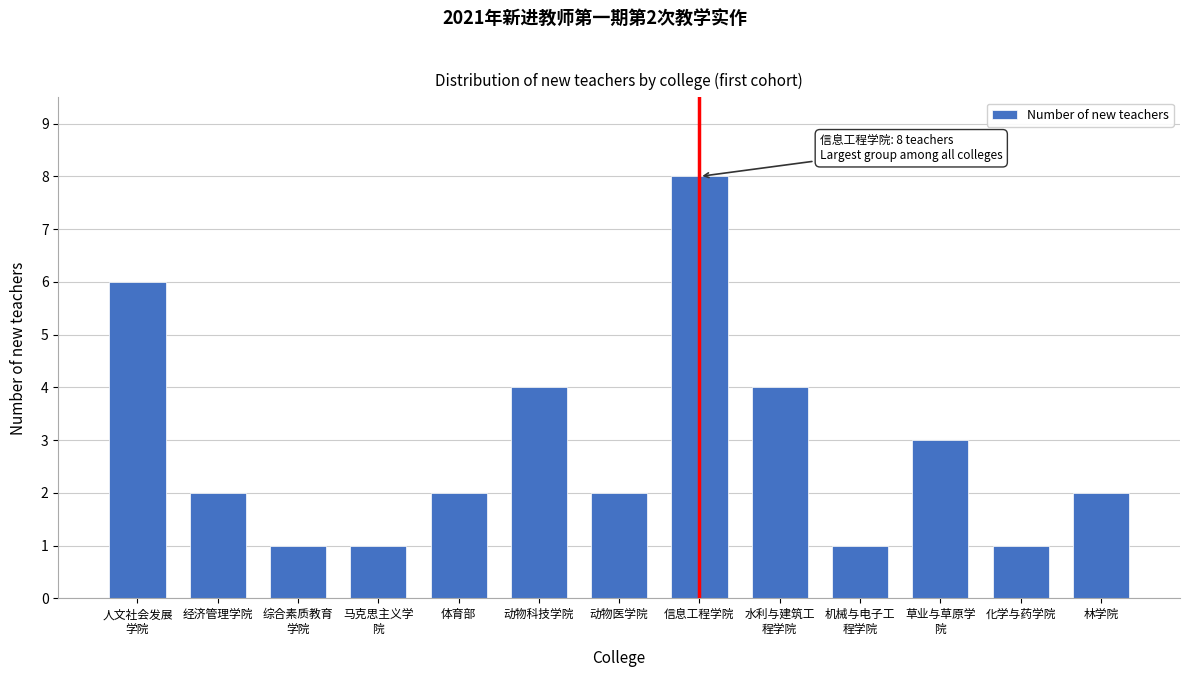

Reading right to left, list all the values displayed in this chart.

2	1	3	1	4	8	2	4	2	1	1	2	6